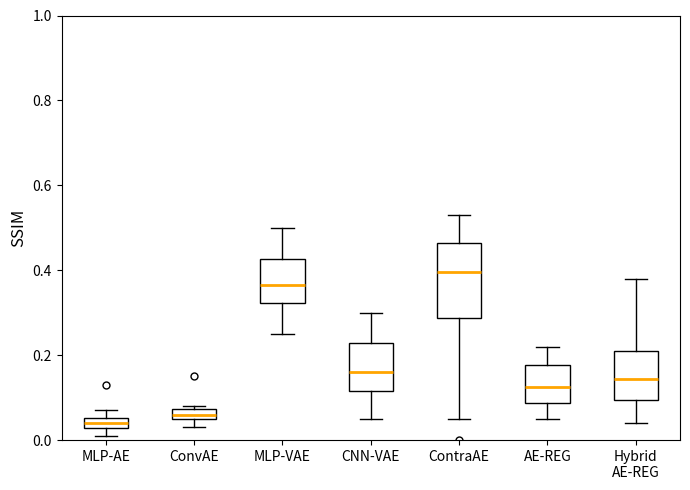

Which box is the tallest, from its lower edge to its upper edge?

ContraAE